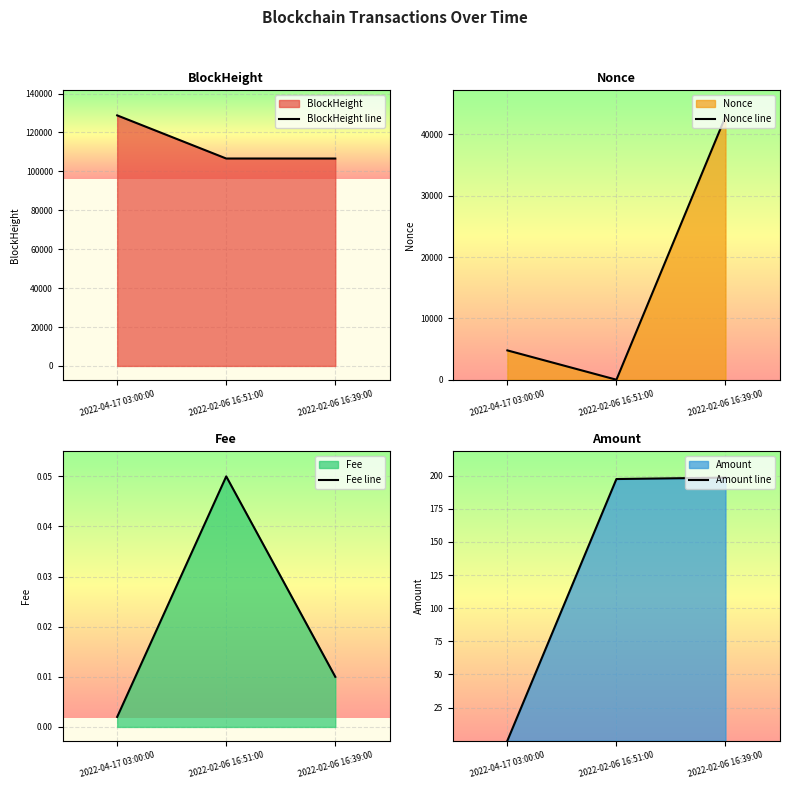

Which series changed the most between 2022-04-17 03:00:00 and 2022-02-06 16:39:00?

Nonce line